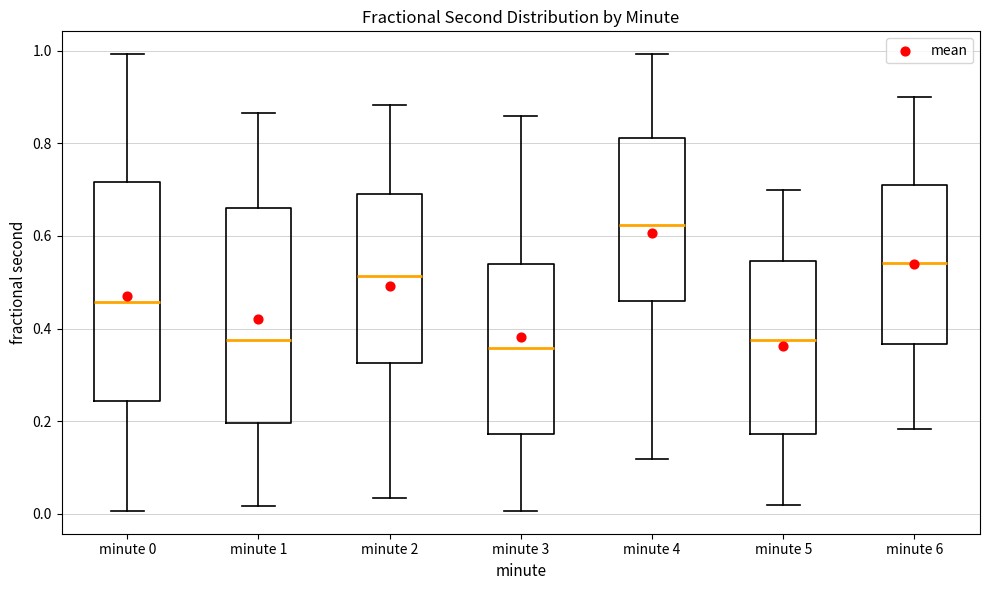

Which box's median line is the highest?

minute 4